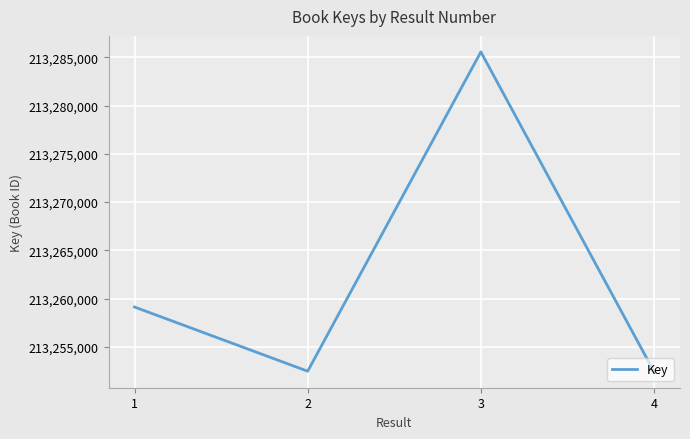

Which category has the highest value across all series?

3